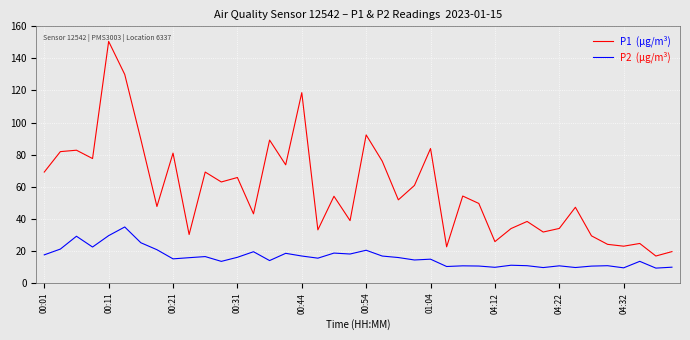

How many lines are shown in the chart?

2